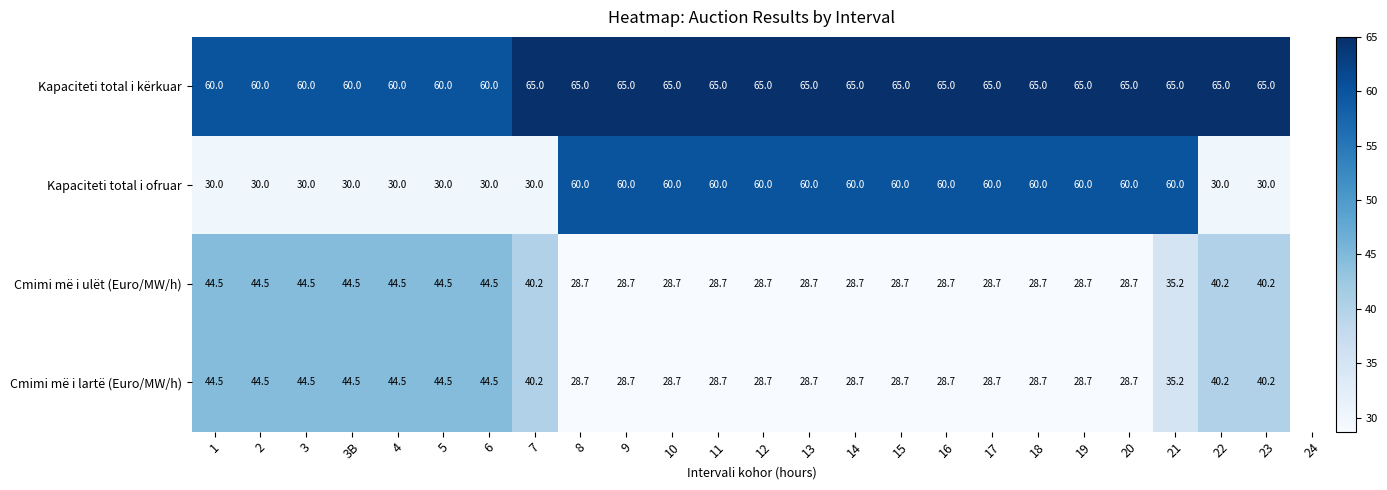

What is the maximum value shown in the chart?

65.0